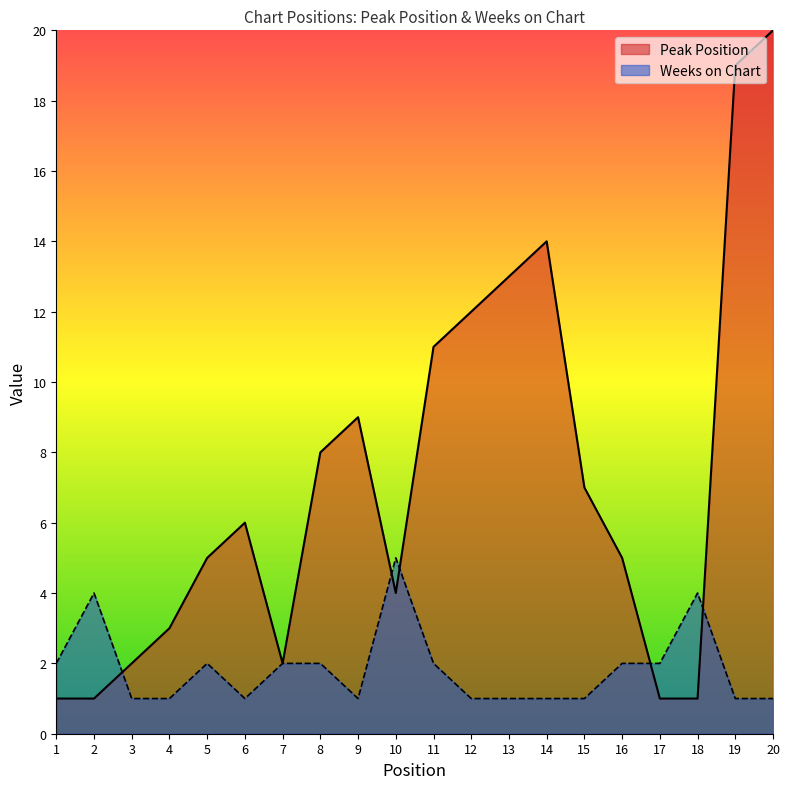

The value of Weeks on Chart at 3 is 1. True or false?

False